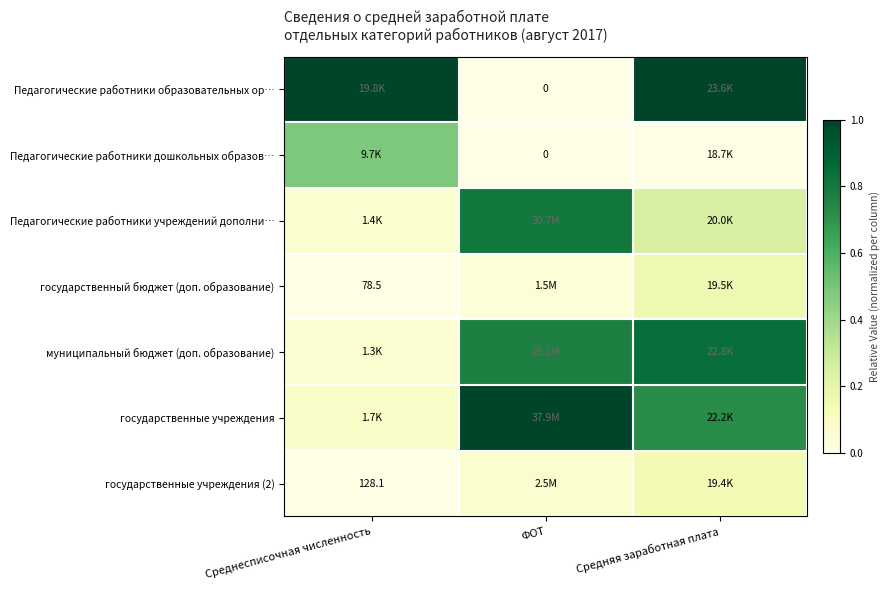

Is the value of государственные учреждения (2) at Среднесписочная численность greater than the value of Педагогические работники образовательных ор… at ФОТ?

Yes